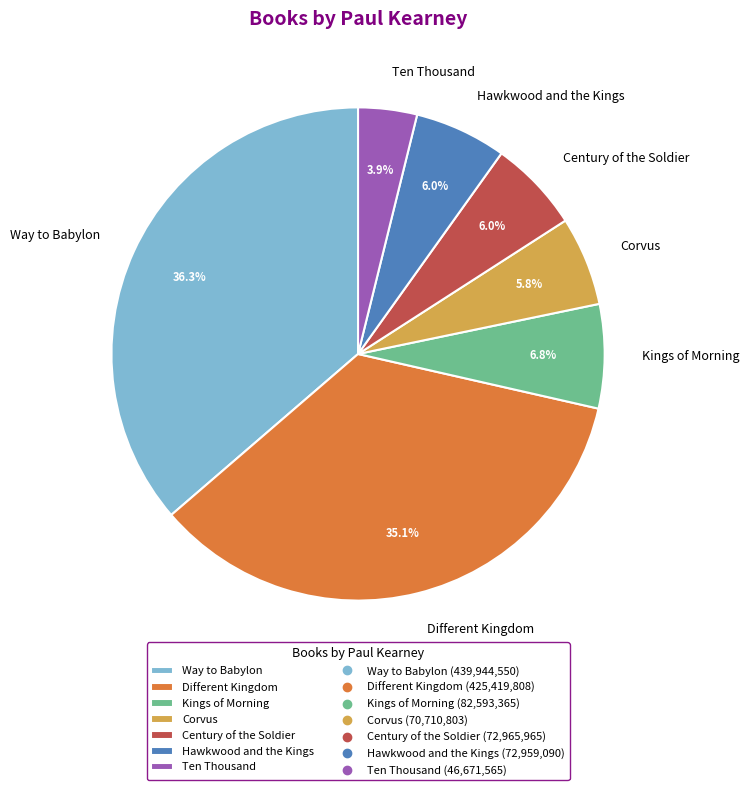

To the nearest percent, what is the difference between the Way to Babylon and Hawkwood and the Kings slice percentages?

30%